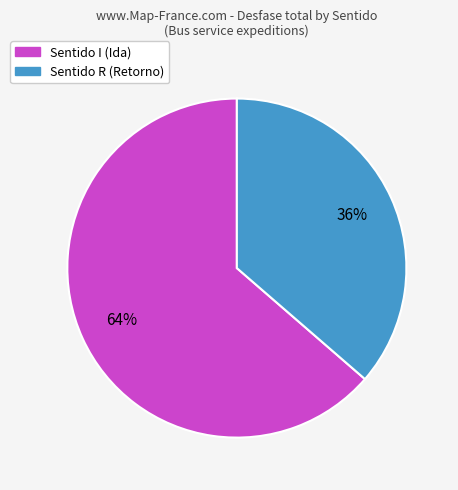

To the nearest percent, what is the average slice percentage?

50%